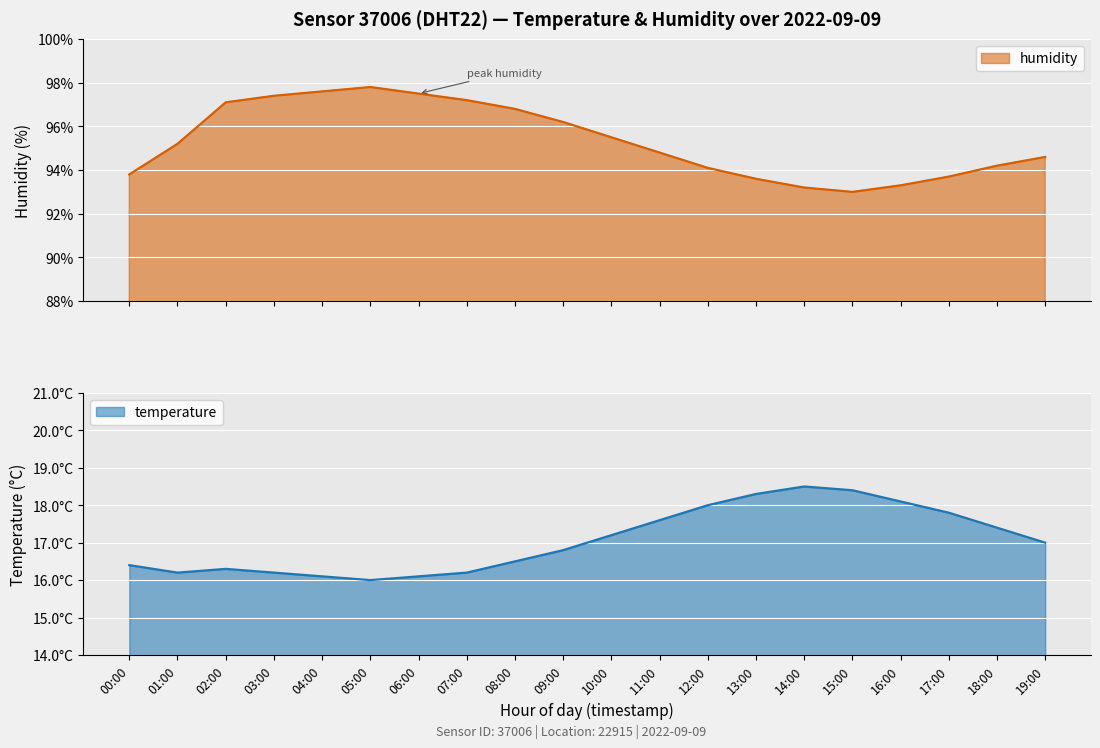

Is the value of humidity at 16:00 greater than the value of temperature at 09:00?

Yes